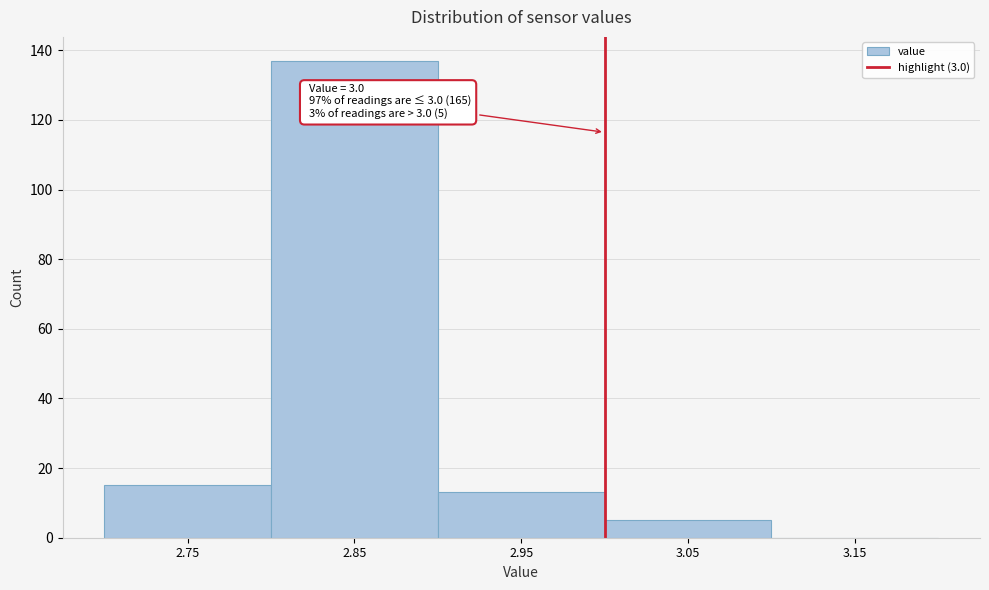

Which range on the x-axis has the tallest bar?

2.8 to 2.9